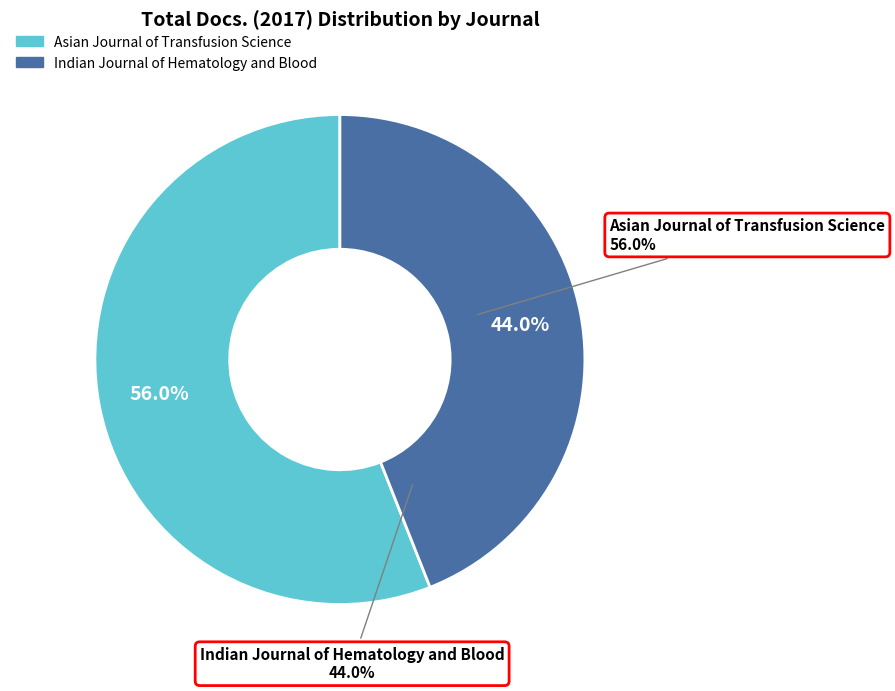

What is the ratio of the value at Asian Journal of Transfusion Science to the value at Indian Journal of Hematology and Blood?

1.3